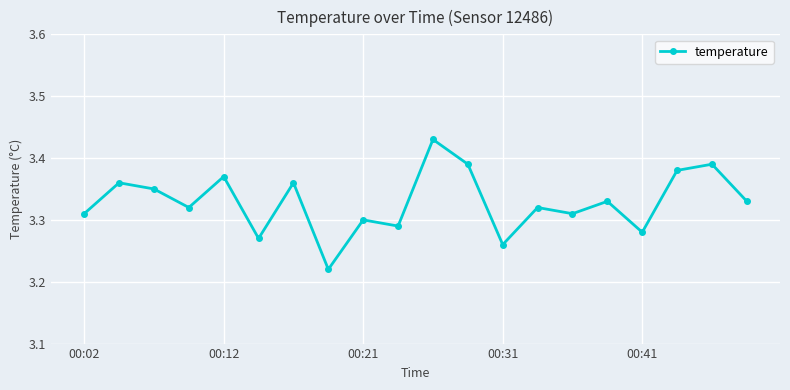

How many values are between 3 and 4?

20